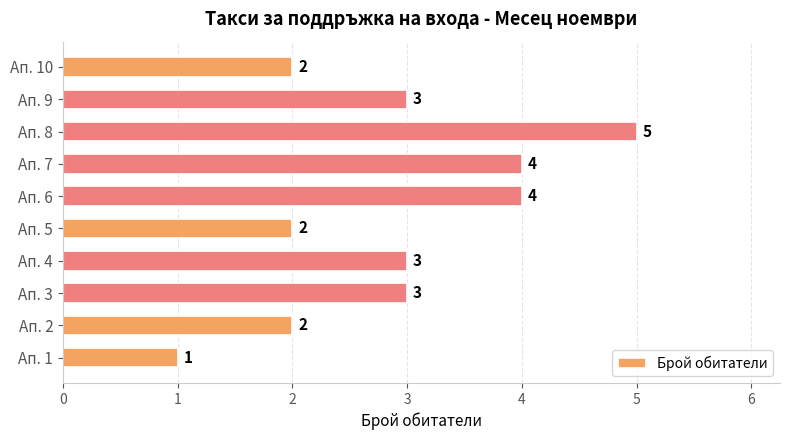

Is it true that the value at Ап. 9 is 5?

False